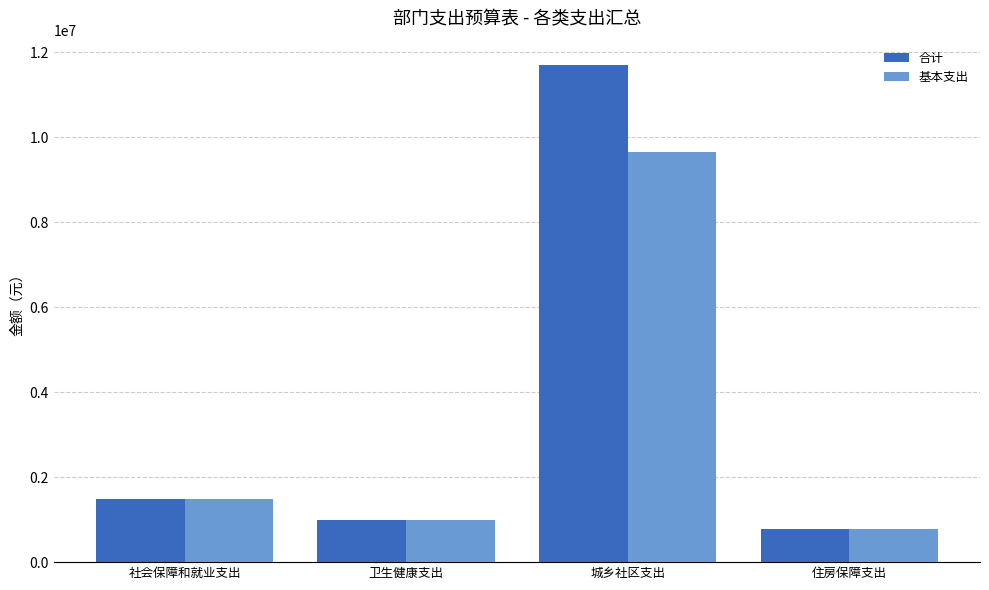

At how many categories does at least one series exceed 4820784?

1